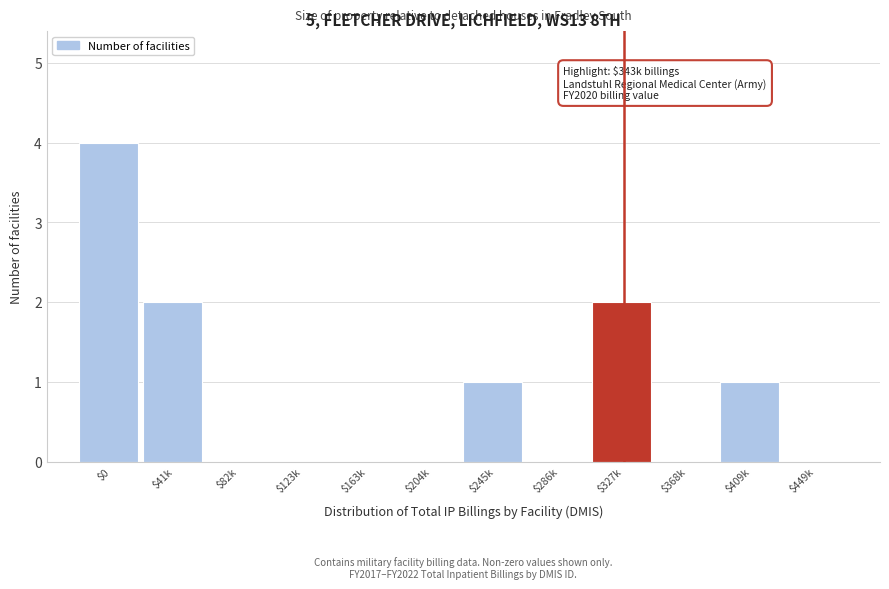

What is the sum of all values?

10